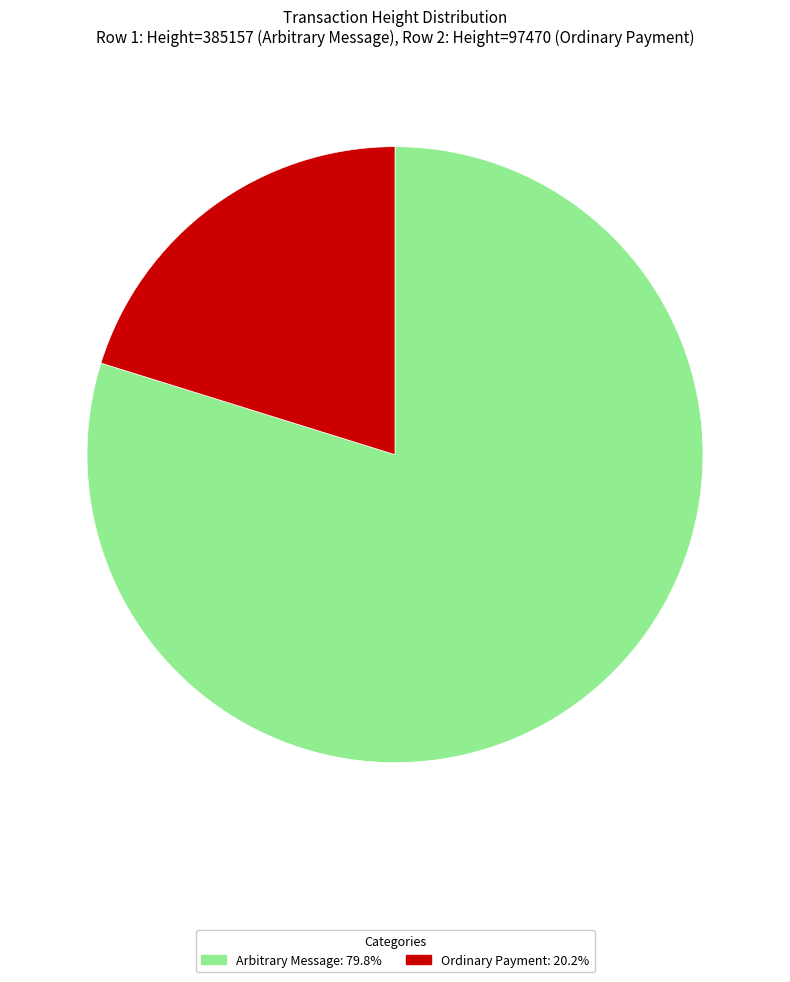

Does any single category account for the majority?

Yes